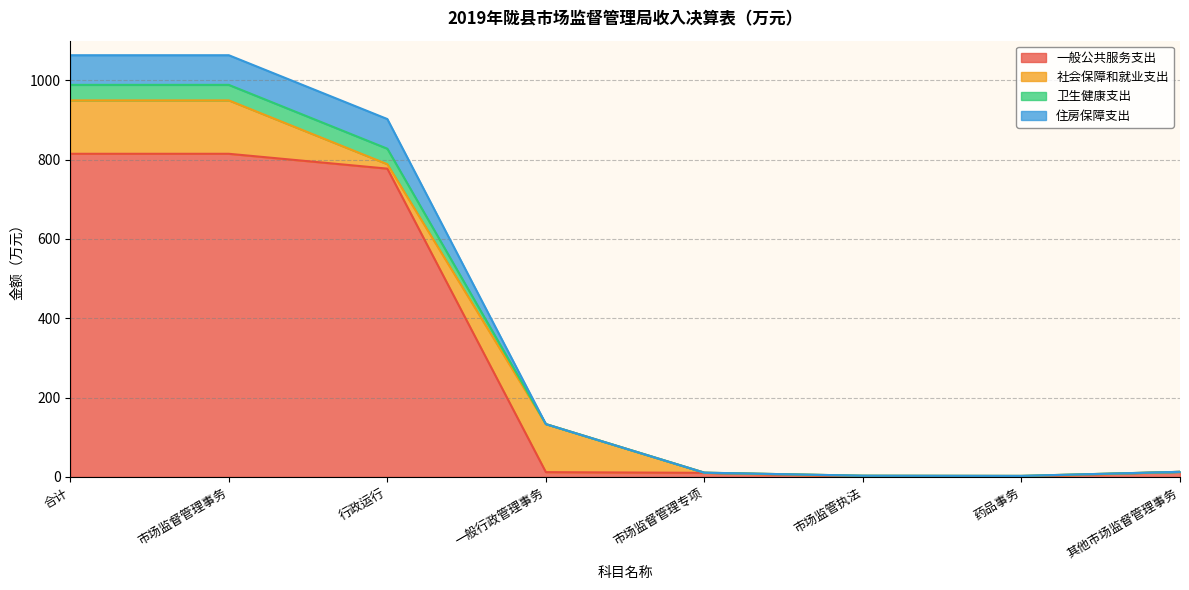

How many data points does each series have?

8